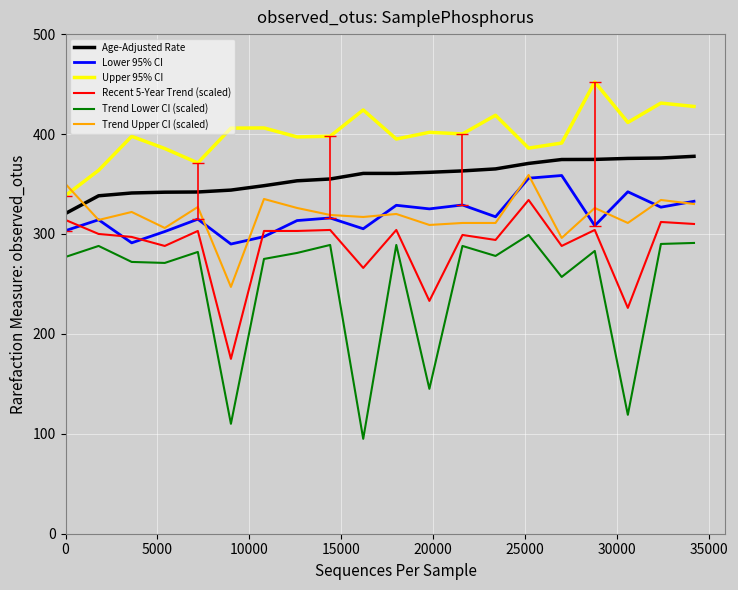

What is the minimum value shown in the chart?

95.0